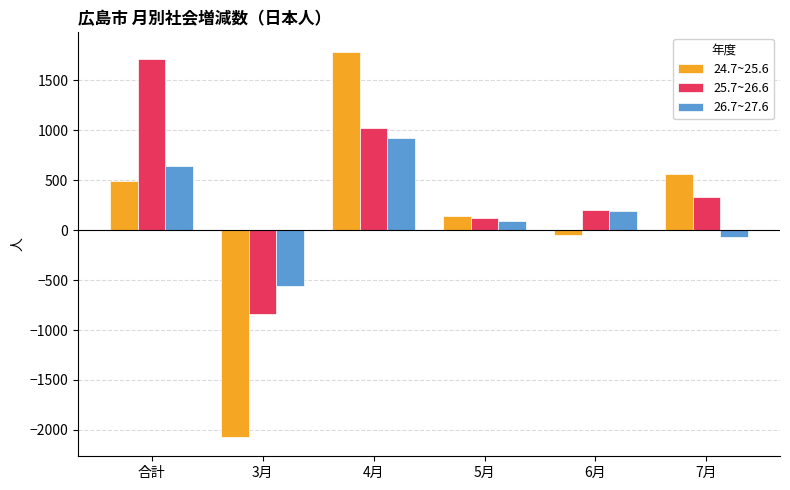

The value of 24.7~25.6 at 合計 is 490. True or false?

True